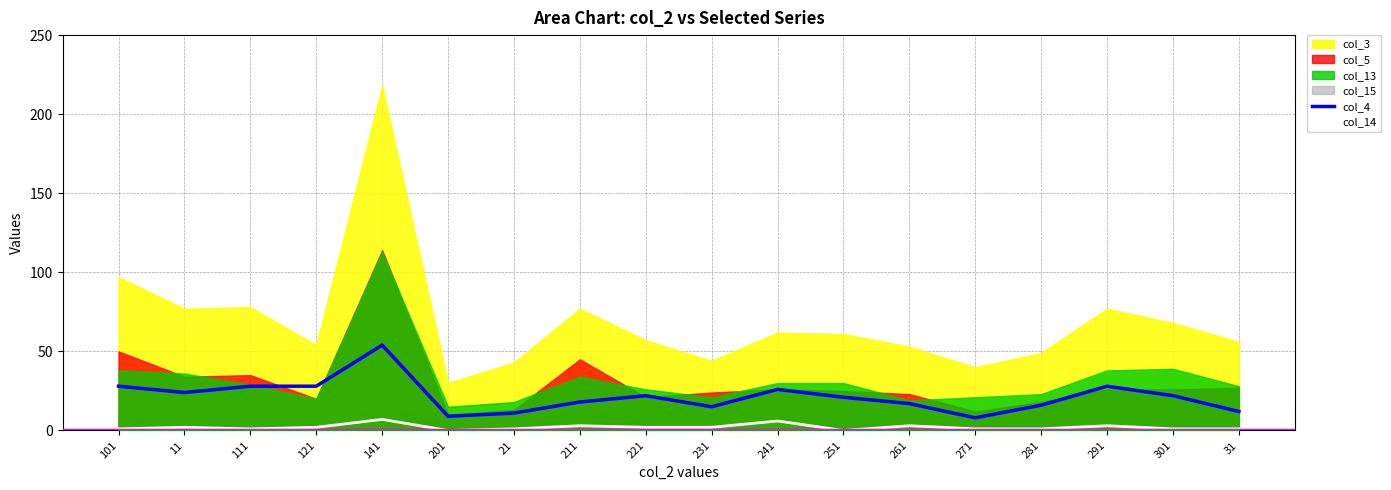

The value of col_4 at 101 is 28. True or false?

True